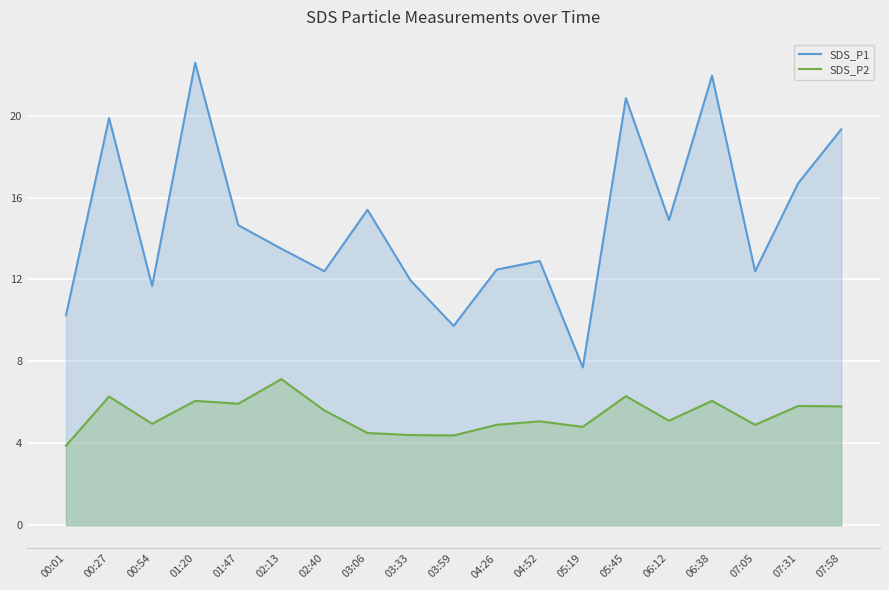

Which has a higher value, 07:31 or 06:12?

07:31